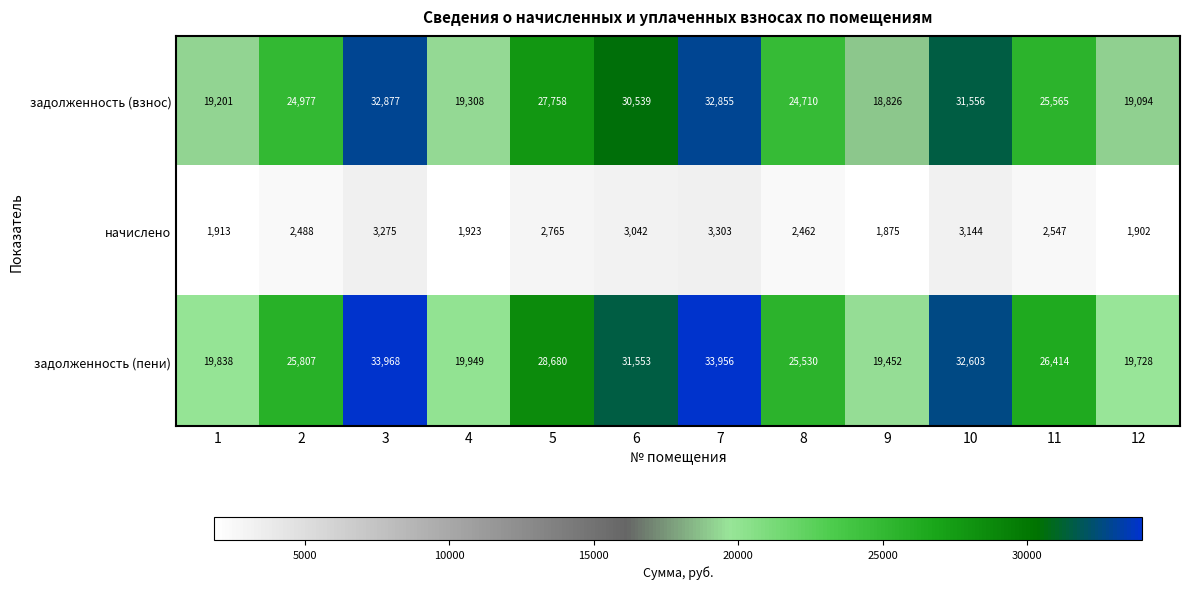

Where is задолженность (взнос) nearest to the value 25851?

11